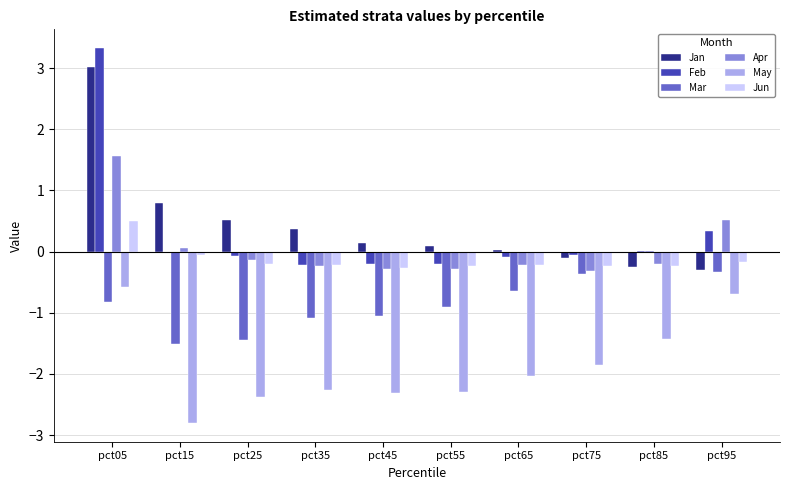

The Apr series shows -0.3 at pct45. True or false?

True